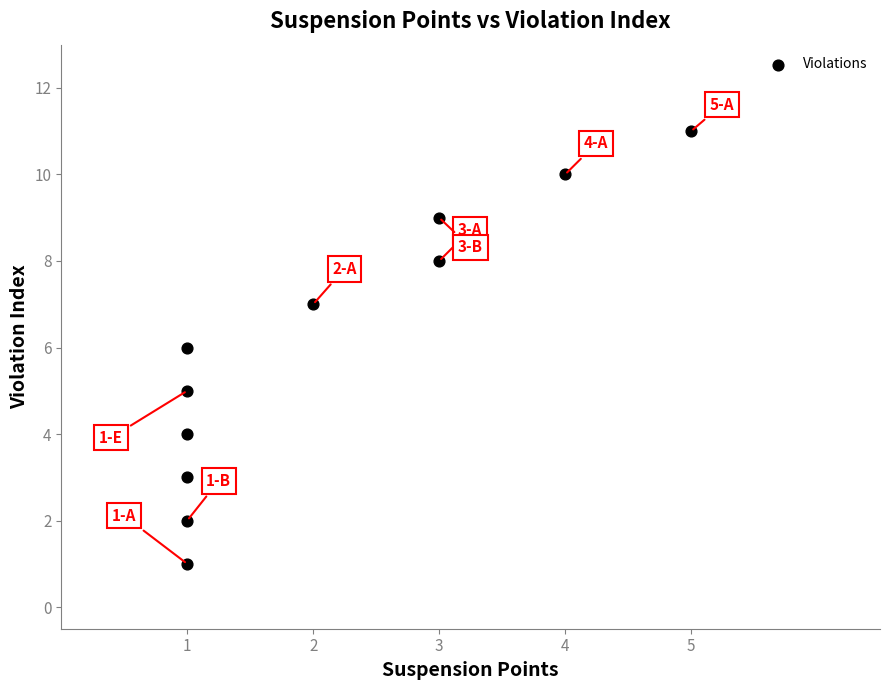

What is the average Y value?

6